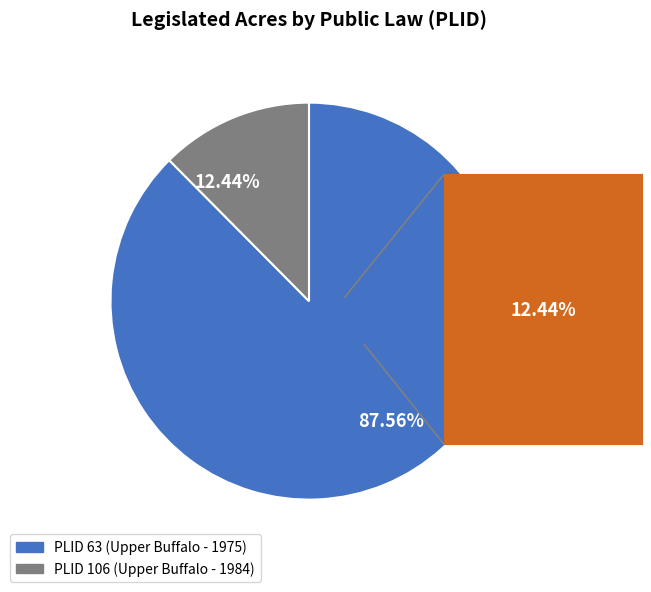

Does 87.56% account for over 50% of the chart?

Yes